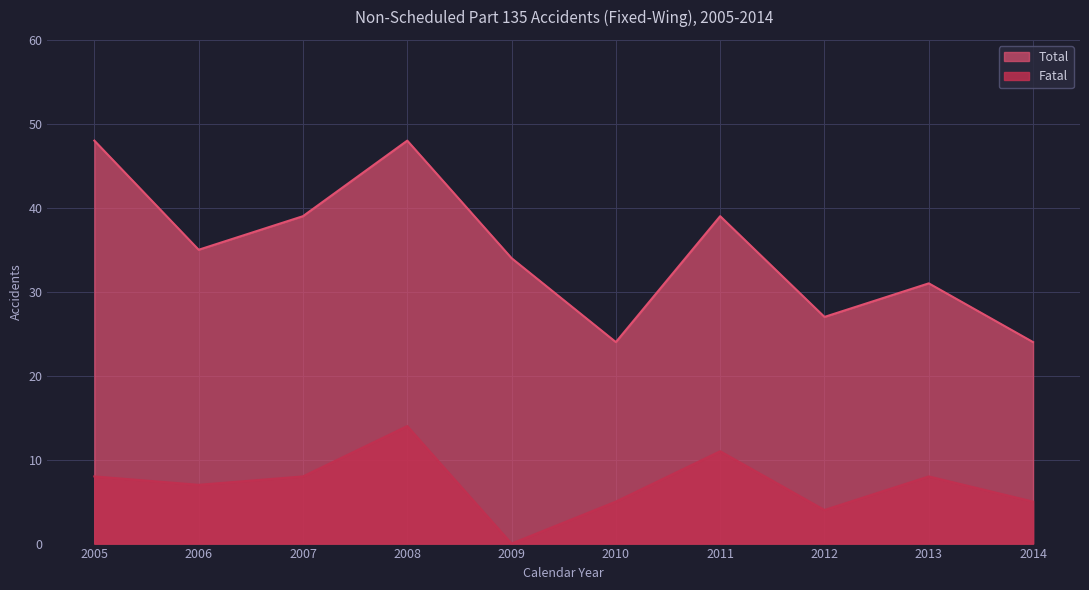

Between 2010 and 2014, which series saw the biggest shift?

Fatal